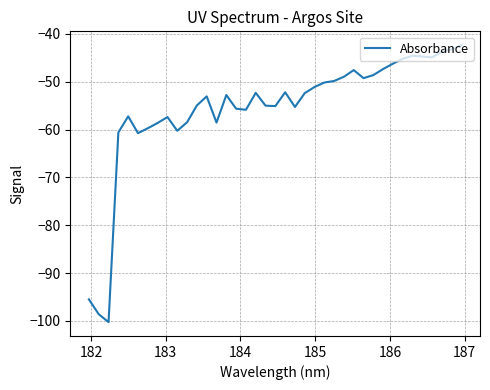

What is the minimum value shown in the chart?

-100.3